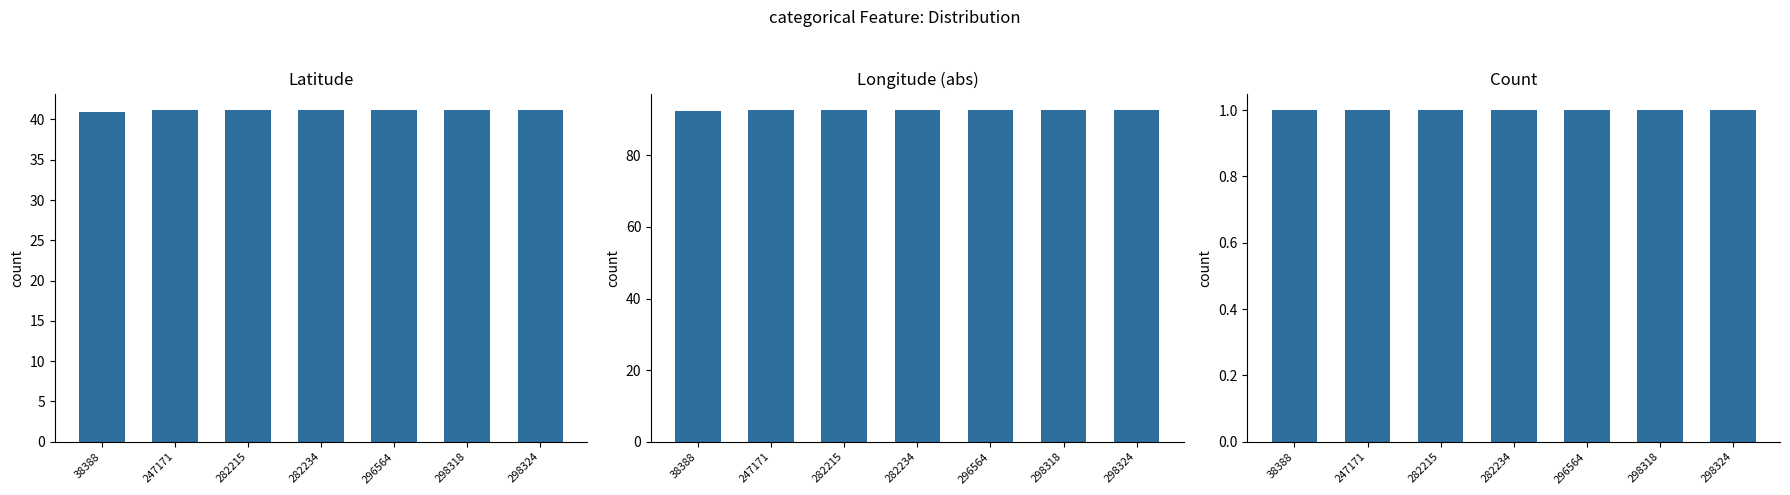

List the series in order of their peak value, lowest first.

Count, Latitude, Longitude